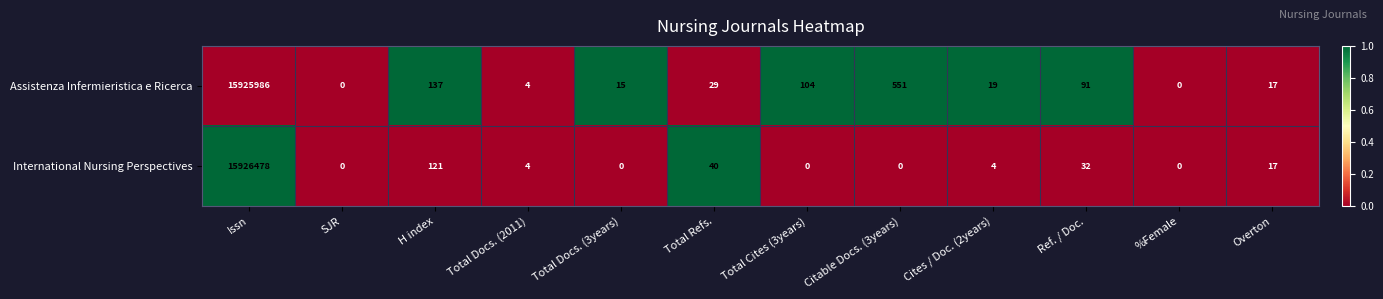

Where does the Assistenza Infermieristica e Ricerca series first go above 29?

Issn